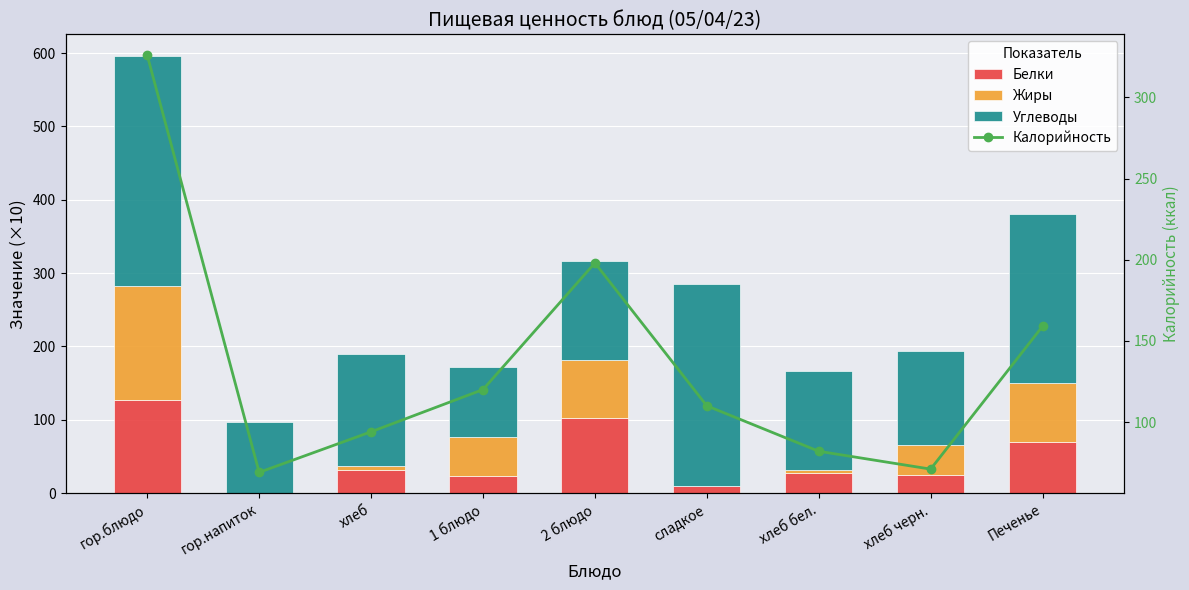

Reading left to right, list all the values displayed in this chart.

Белки: 127.3	0.0	32.0	23.0	102.0	10.0	28.0	24.3	70.0
Жиры: 155.2	0.0	4.8	53.0	79.0	0.5	4.2	42.0	80.0
Углеводы: 313.2	97.0	153.6	96.0	135.0	275.0	134.4	127.9	230.0
Калорийность: 326.0	69.0	94.0	120.0	198.0	110.0	82.0	71.0	159.0